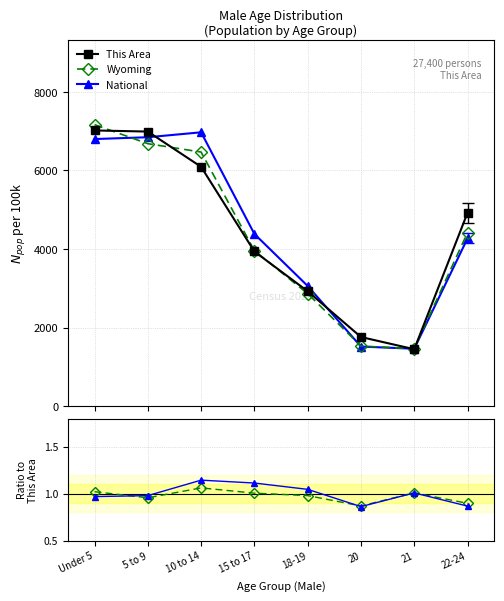

How many data points in This Area are less than 4921?

4